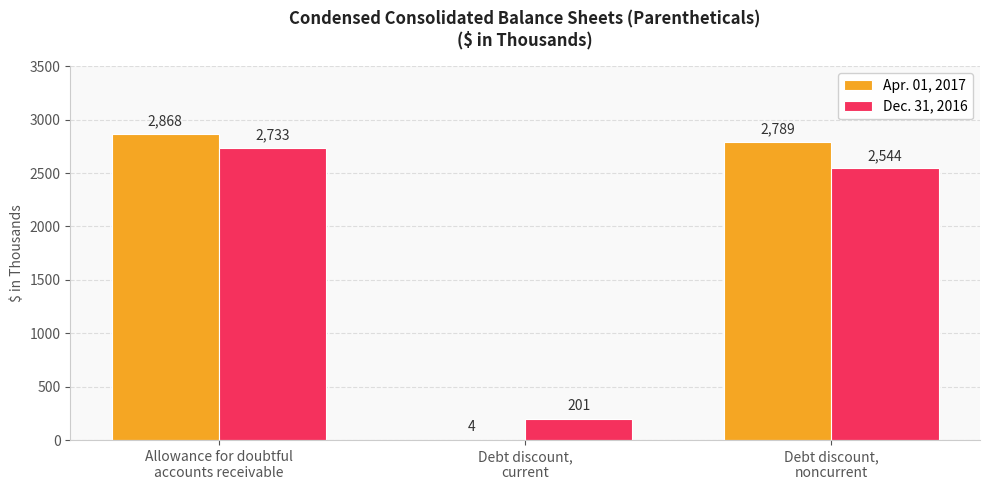

Which series has the widest spread of values?

Apr. 01, 2017